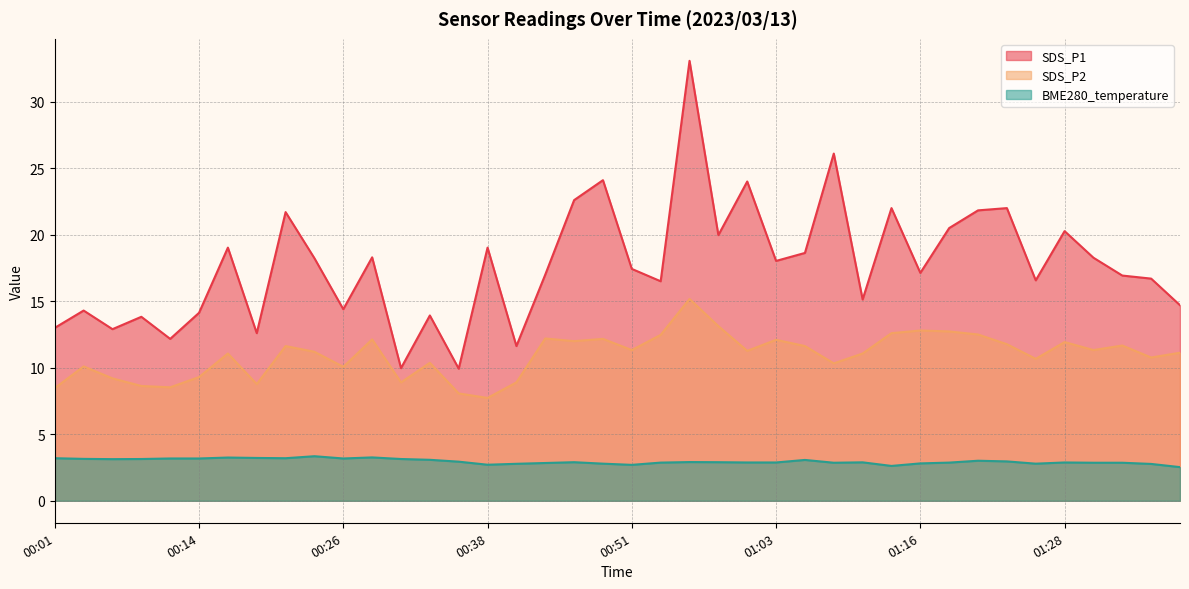

Is the value of SDS_P2 at 00:18 greater than the value of BME280_temperature at 00:31?

Yes